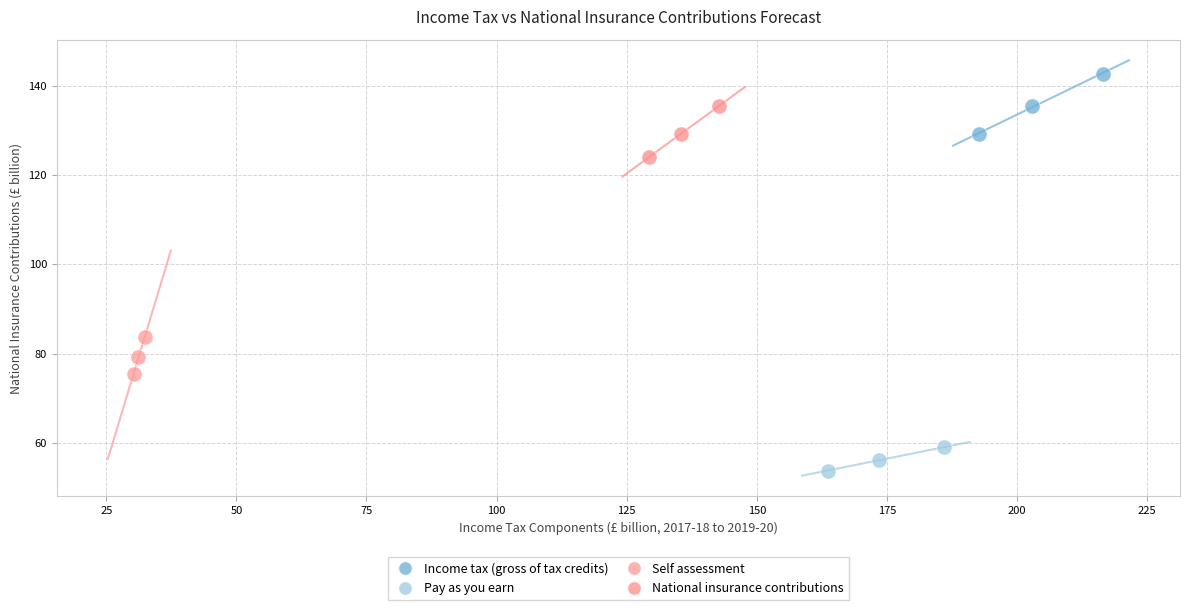

Which series has the largest Y range (max minus min)?

Income tax (gross of tax credits)